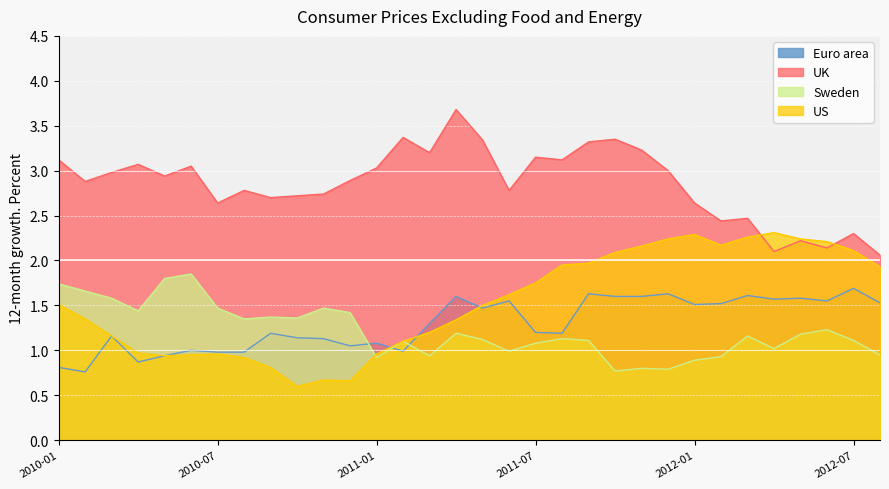

Reading right to left, extract all data points from this chart.

Euro area: 2012-08=1.5	2012-07=1.7	2012-06=1.6	2012-05=1.6	2012-04=1.6	2012-03=1.6	2012-02=1.5	2012-01=1.5	2011-12=1.6	2011-11=1.6	2011-10=1.6	2011-09=1.6	2011-08=1.2	2011-07=1.2	2011-06=1.6	2011-05=1.5	2011-04=1.6	2011-03=1.3	2011-02=1.0	2011-01=1.1	2010-12=1.1	2010-11=1.1	2010-10=1.1	2010-09=1.2	2010-08=1.0	2010-07=1.0	2010-06=1.0	2010-05=0.9	2010-04=0.9	2010-03=1.2	2010-02=0.8	2010-01=0.8
UK: 2012-08=2.1	2012-07=2.3	2012-06=2.1	2012-05=2.2	2012-04=2.1	2012-03=2.5	2012-02=2.4	2012-01=2.6	2011-12=3.0	2011-11=3.2	2011-10=3.4	2011-09=3.3	2011-08=3.1	2011-07=3.1	2011-06=2.8	2011-05=3.3	2011-04=3.7	2011-03=3.2	2011-02=3.4	2011-01=3.0	2010-12=2.9	2010-11=2.7	2010-10=2.7	2010-09=2.7	2010-08=2.8	2010-07=2.6	2010-06=3.0	2010-05=2.9	2010-04=3.1	2010-03=3.0	2010-02=2.9	2010-01=3.1
Sweden: 2012-08=0.9	2012-07=1.1	2012-06=1.2	2012-05=1.2	2012-04=1.0	2012-03=1.2	2012-02=0.9	2012-01=0.9	2011-12=0.8	2011-11=0.8	2011-10=0.8	2011-09=1.1	2011-08=1.1	2011-07=1.1	2011-06=1.0	2011-05=1.1	2011-04=1.2	2011-03=0.9	2011-02=1.1	2011-01=0.9	2010-12=1.4	2010-11=1.5	2010-10=1.4	2010-09=1.4	2010-08=1.4	2010-07=1.5	2010-06=1.9	2010-05=1.8	2010-04=1.4	2010-03=1.6	2010-02=1.7	2010-01=1.7
US: 2012-08=1.9	2012-07=2.1	2012-06=2.2	2012-05=2.2	2012-04=2.3	2012-03=2.3	2012-02=2.2	2012-01=2.3	2011-12=2.2	2011-11=2.2	2011-10=2.1	2011-09=2.0	2011-08=1.9	2011-07=1.8	2011-06=1.6	2011-05=1.5	2011-04=1.3	2011-03=1.2	2011-02=1.1	2011-01=1.0	2010-12=0.7	2010-11=0.7	2010-10=0.6	2010-09=0.8	2010-08=0.9	2010-07=1.0	2010-06=0.9	2010-05=0.9	2010-04=1.0	2010-03=1.2	2010-02=1.4	2010-01=1.5